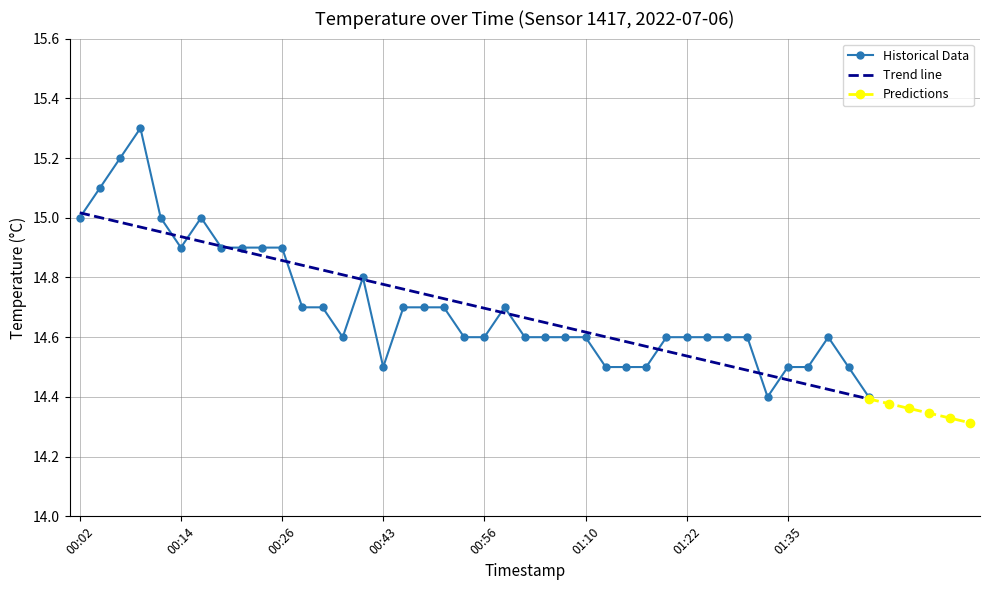

True or false: the data shows 14.7 at 00:31.

True